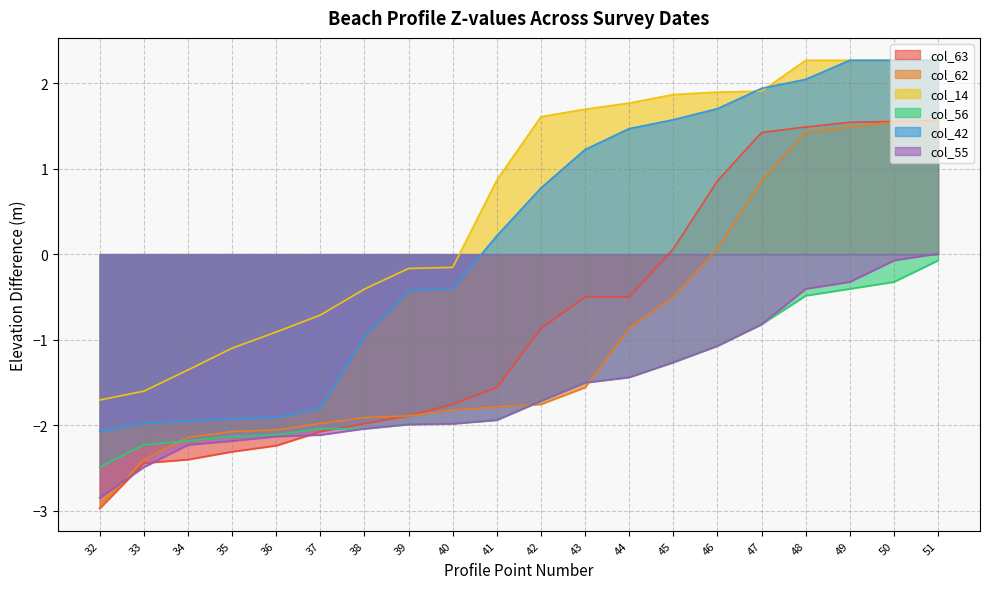

Which series changed the most between 33 and 36?

col_14